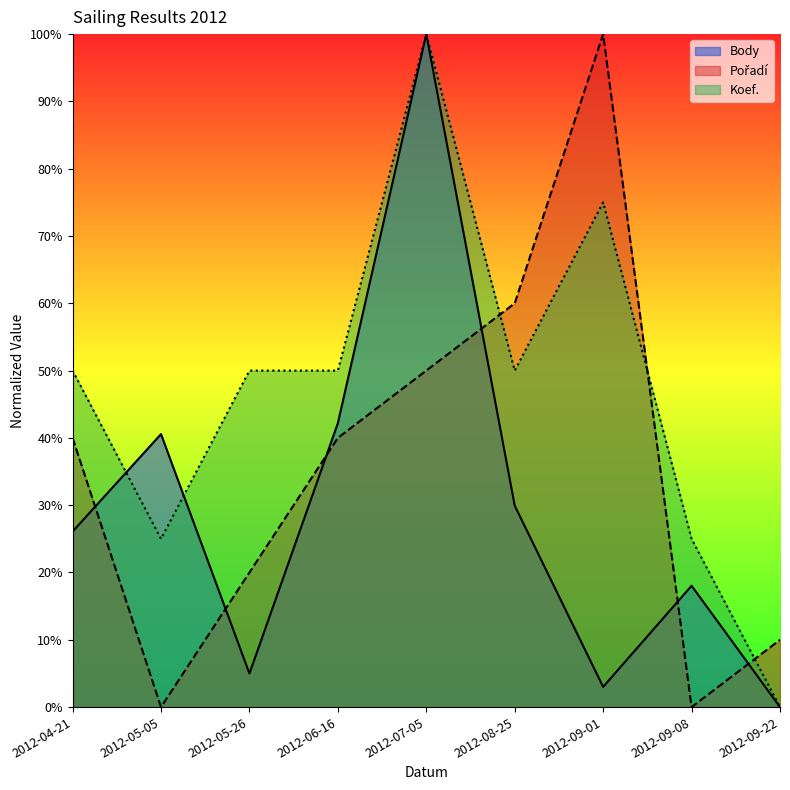

Reading right to left, what are all the values shown in this chart?

Body: 2012-09-22=0.0	2012-09-08=18.0	2012-09-01=3.0	2012-08-25=29.9	2012-07-05=100.0	2012-06-16=42.2	2012-05-26=5.0	2012-05-05=40.6	2012-04-21=26.1
Pořadí: 2012-09-22=10.0	2012-09-08=0.0	2012-09-01=100.0	2012-08-25=60.0	2012-07-05=50.0	2012-06-16=40.0	2012-05-26=20.0	2012-05-05=0.0	2012-04-21=40.0
Koef.: 2012-09-22=0.0	2012-09-08=25.0	2012-09-01=75.0	2012-08-25=50.0	2012-07-05=100.0	2012-06-16=50.0	2012-05-26=50.0	2012-05-05=25.0	2012-04-21=50.0